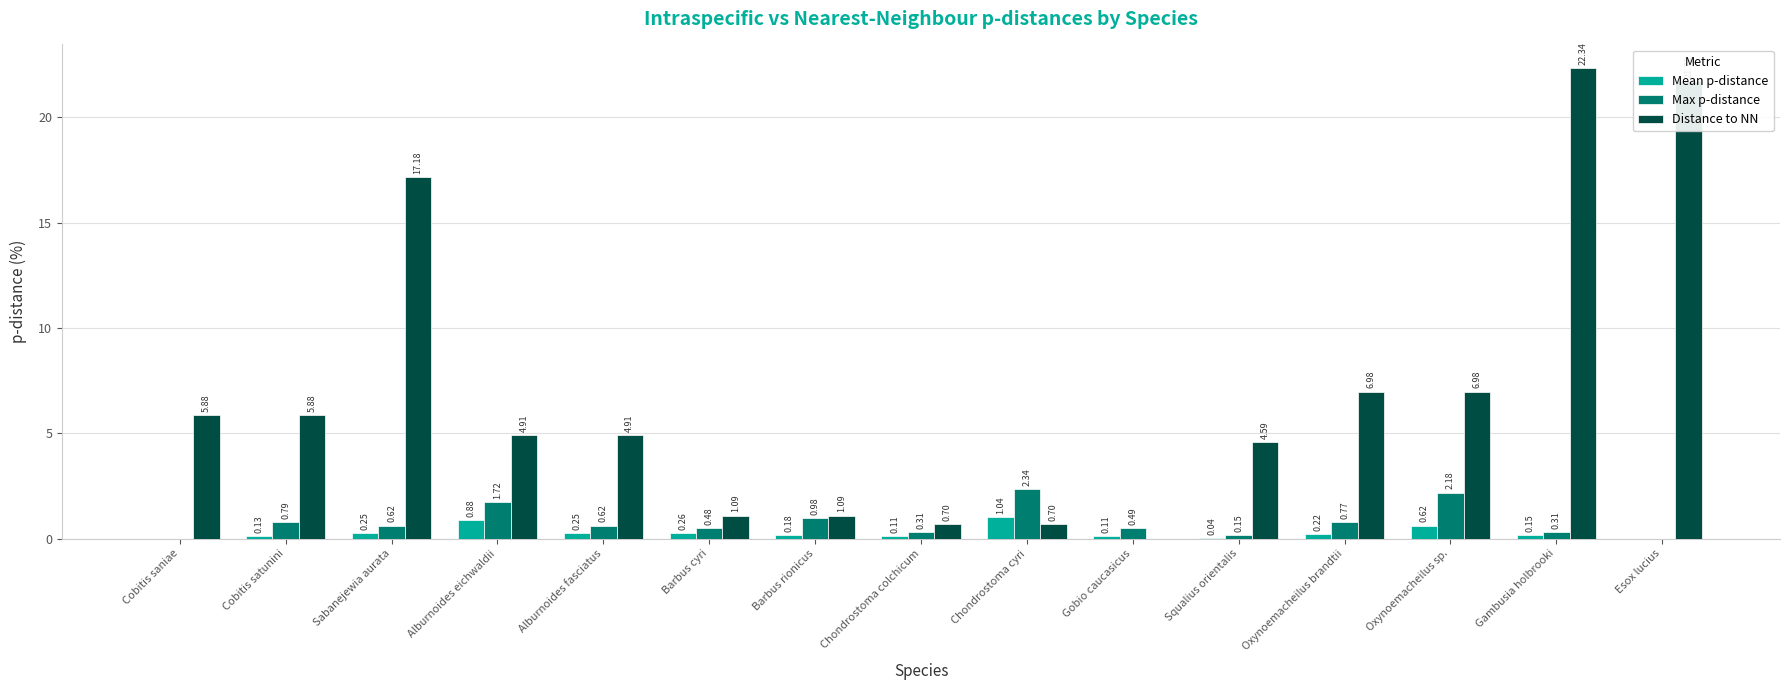

Is it true that Distance to NN equals 17.2 at Sabanejewia aurata?

True